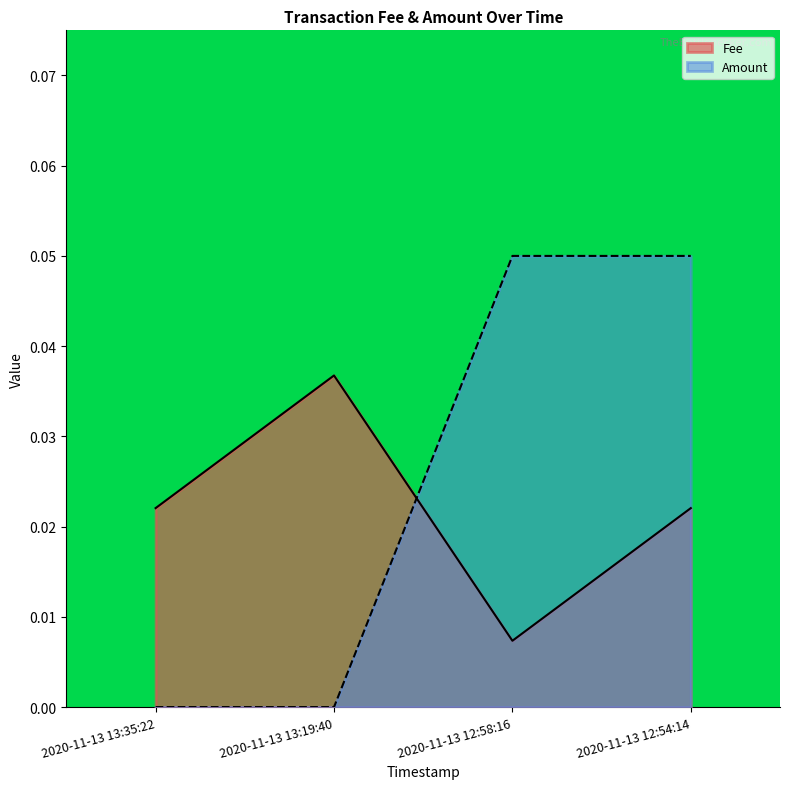

Is the value of Amount at 2020-11-13 13:19:40 greater than the value of Fee at 2020-11-13 12:58:16?

No